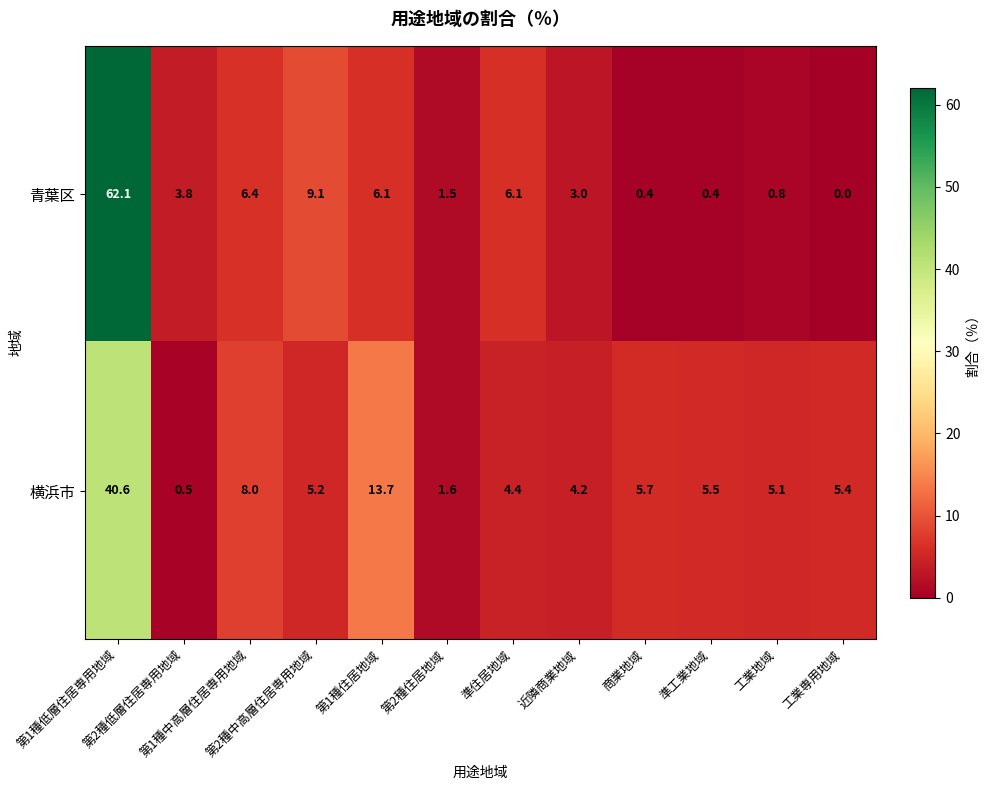

Rank the series by their average value, from lowest to highest.

青葉区, 横浜市